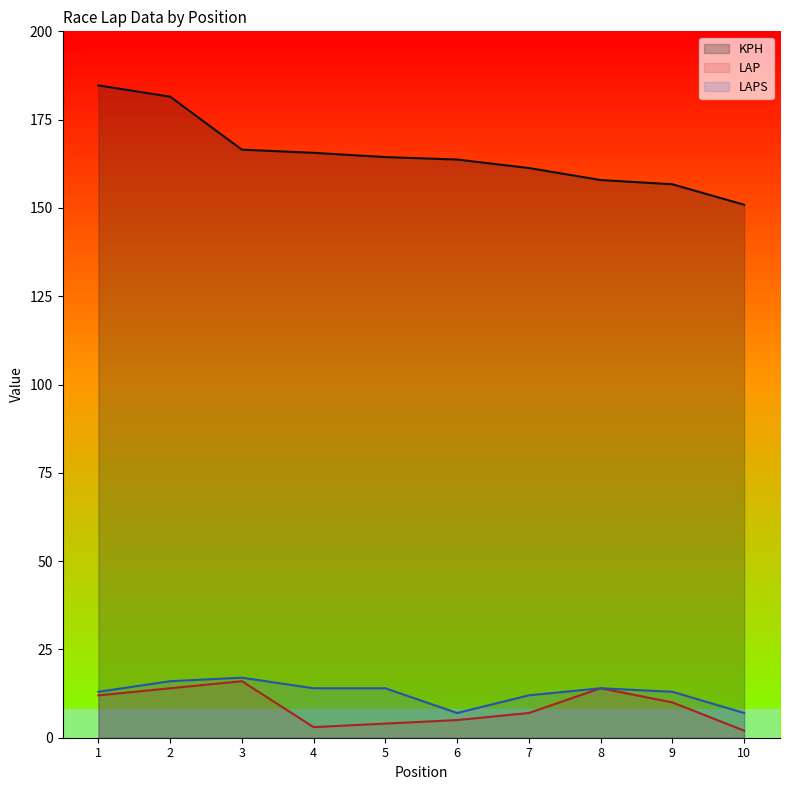

At which label does LAPS reach its minimum?

6